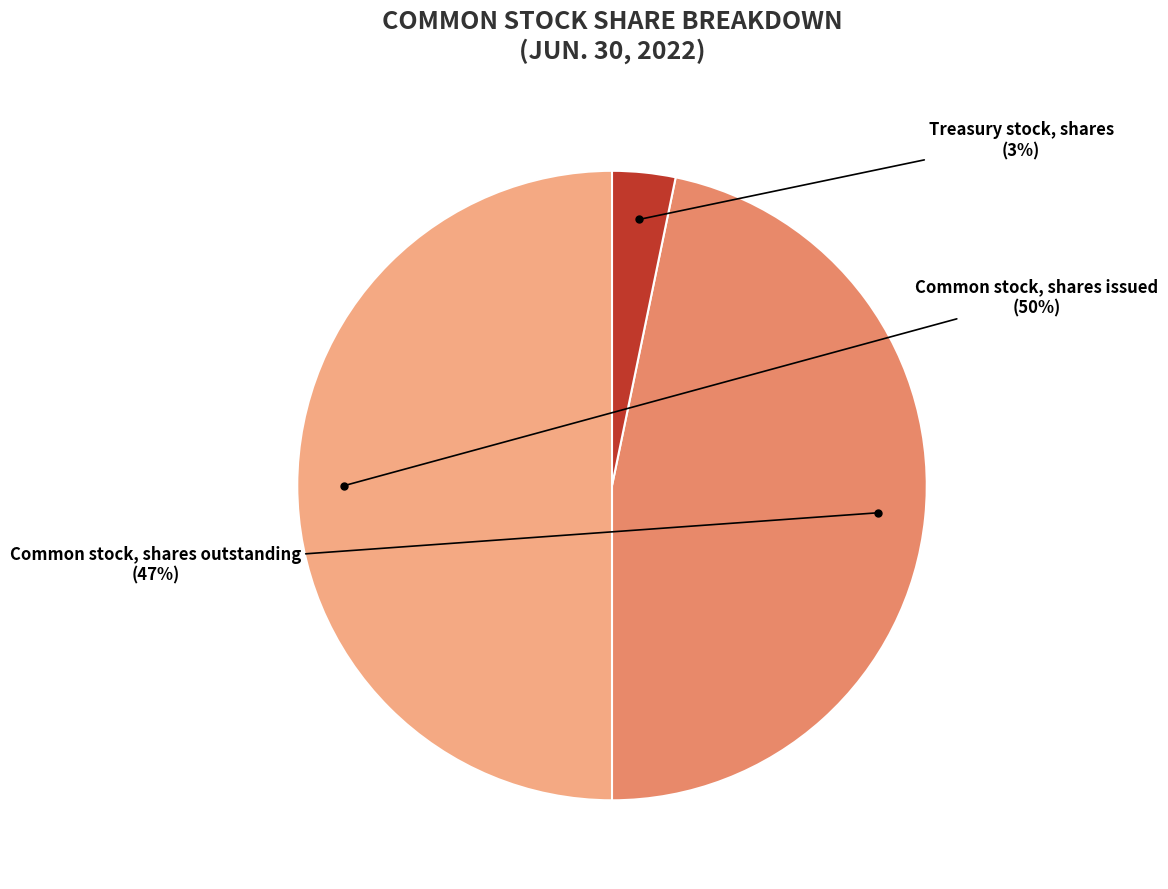

To the nearest percent, what is the average slice percentage?

33%